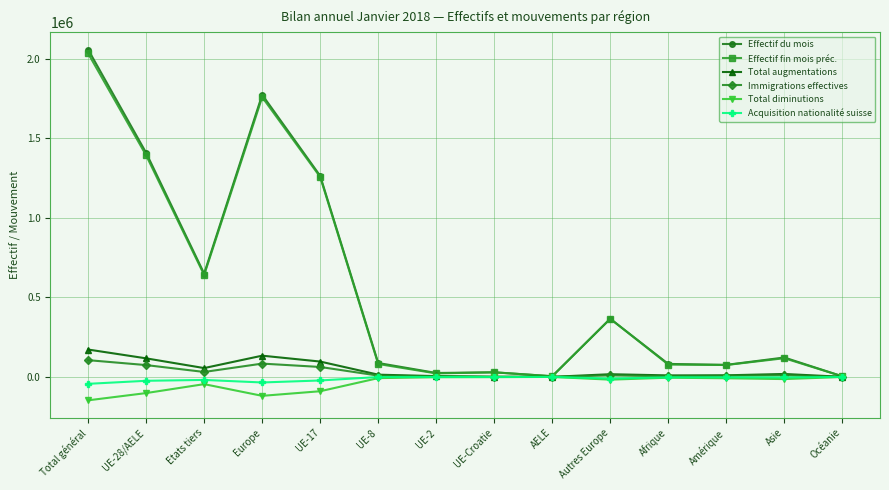

Is this an area chart (filled region under the line)?

No